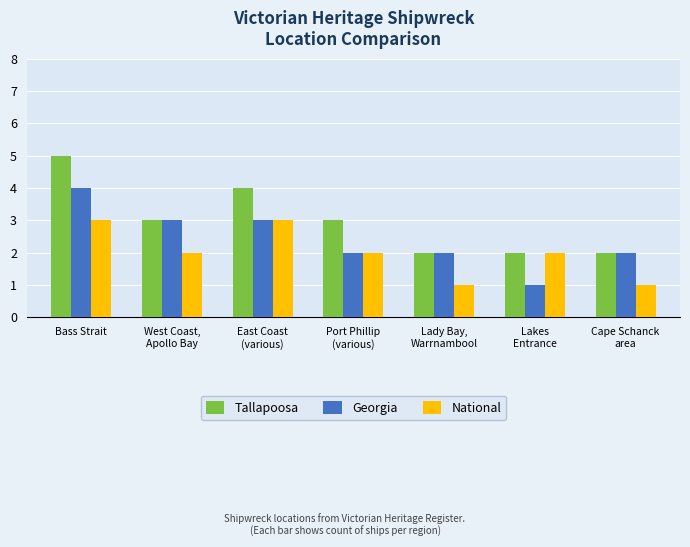

What is the difference between the highest and lowest values at Lakes
Entrance?

1